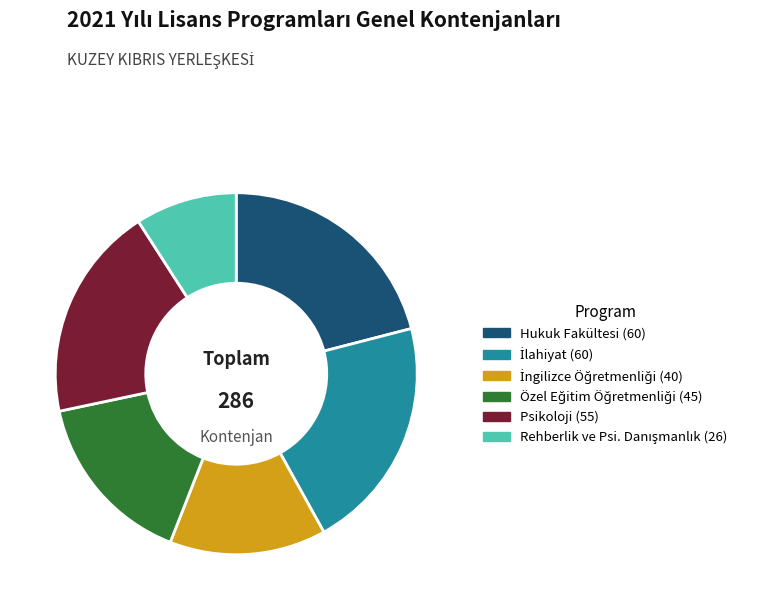

Is there any slice that represents more than half of the pie?

No